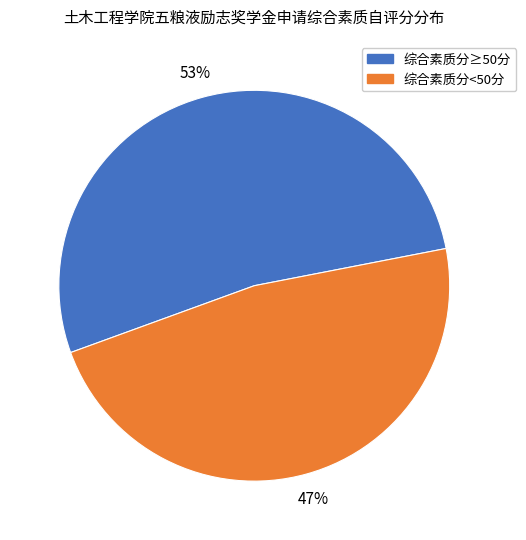

Count the number of slices in the pie.

2